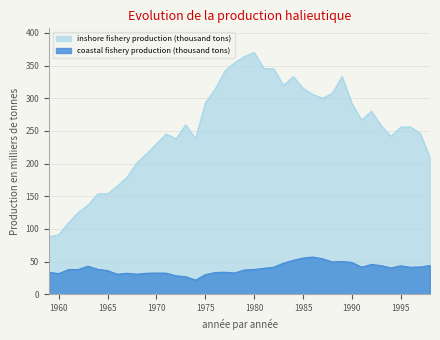

Is it true that coastal fishery production (thousand tons) equals 31.8 at 1960?

True